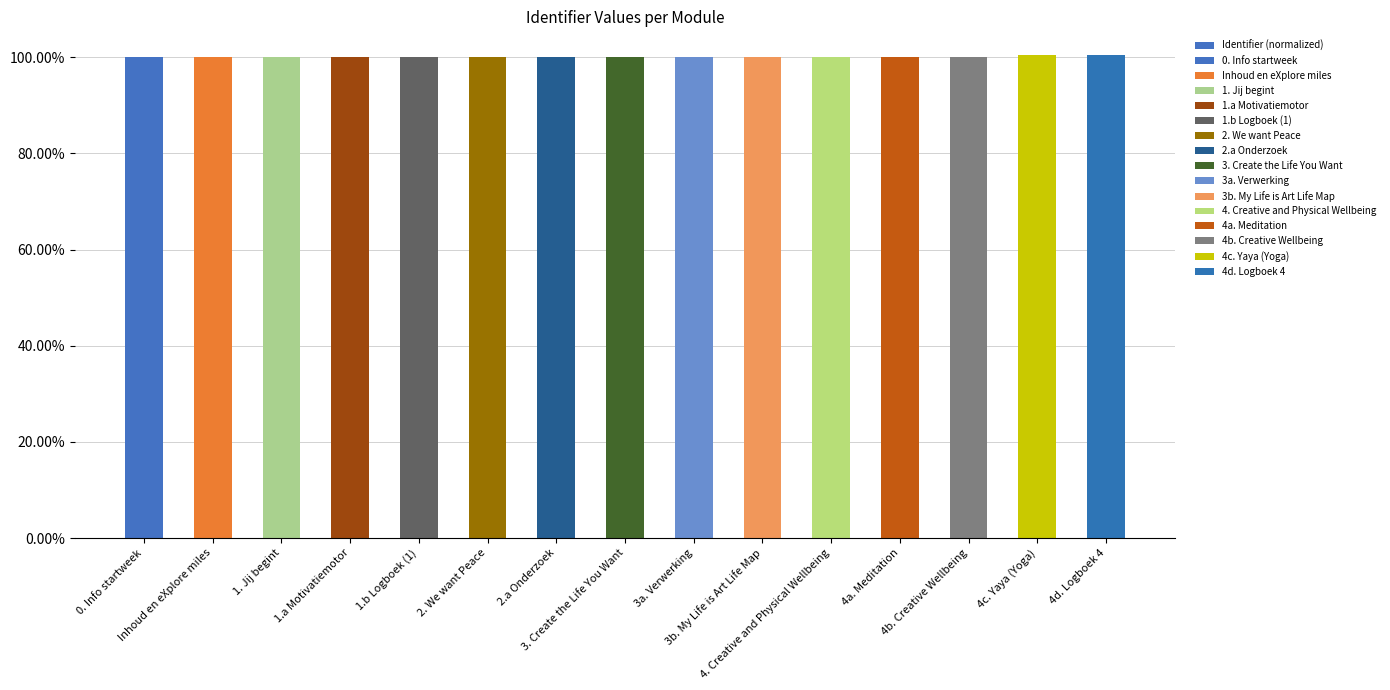

What is the approximate value at Inhoud en eXplore miles?

1.0